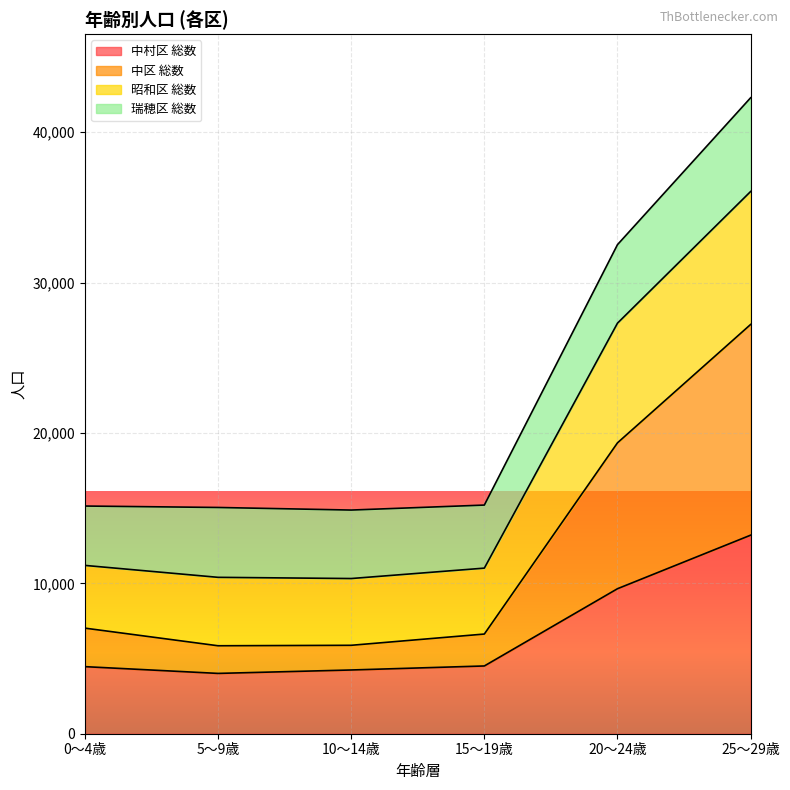

Which category has the lowest value across all series?

5～9歳